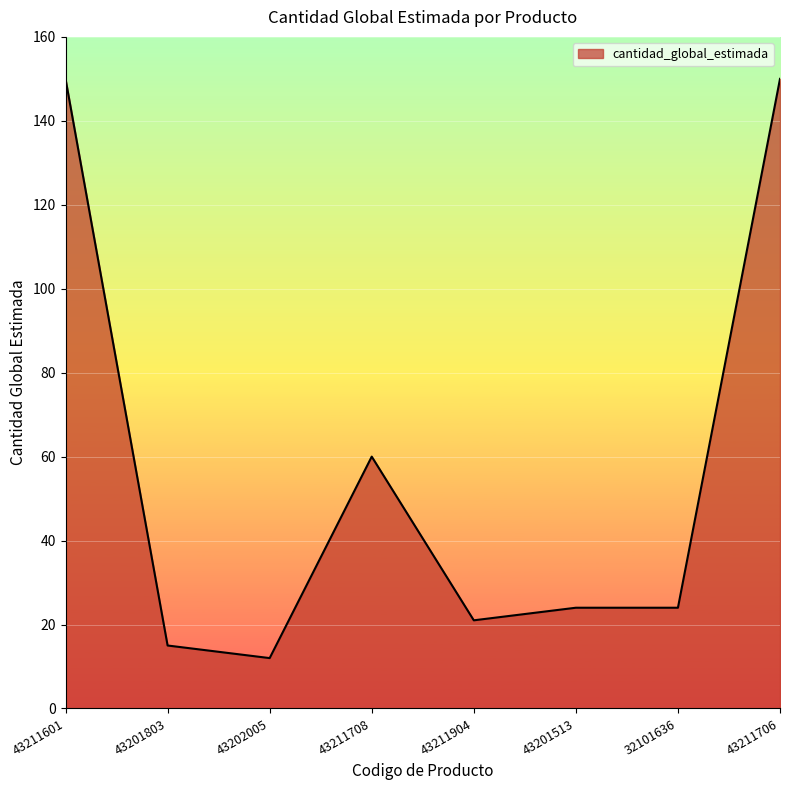

What is the sum of all values?

456